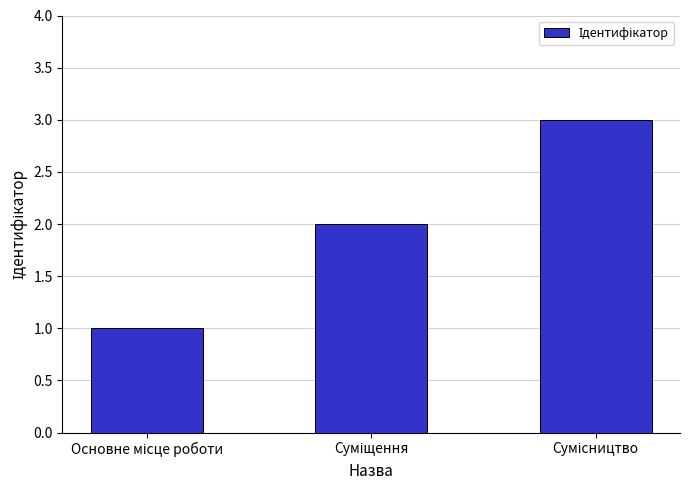

What is the maximum value shown in the chart?

3